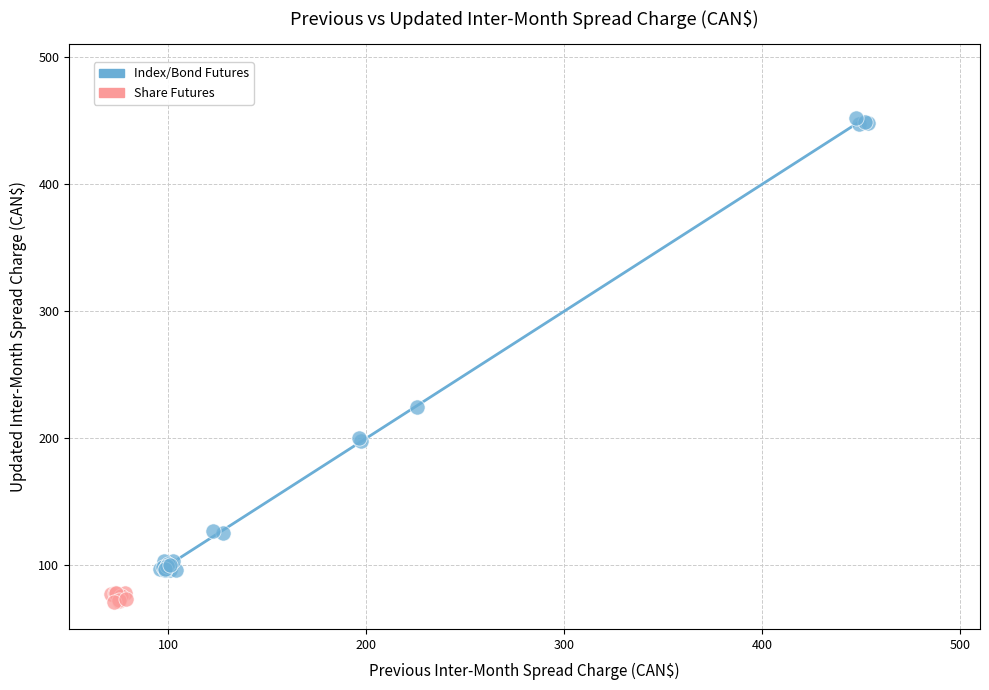

What are all the series names shown in the legend?

Index/Bond Futures, Share Futures